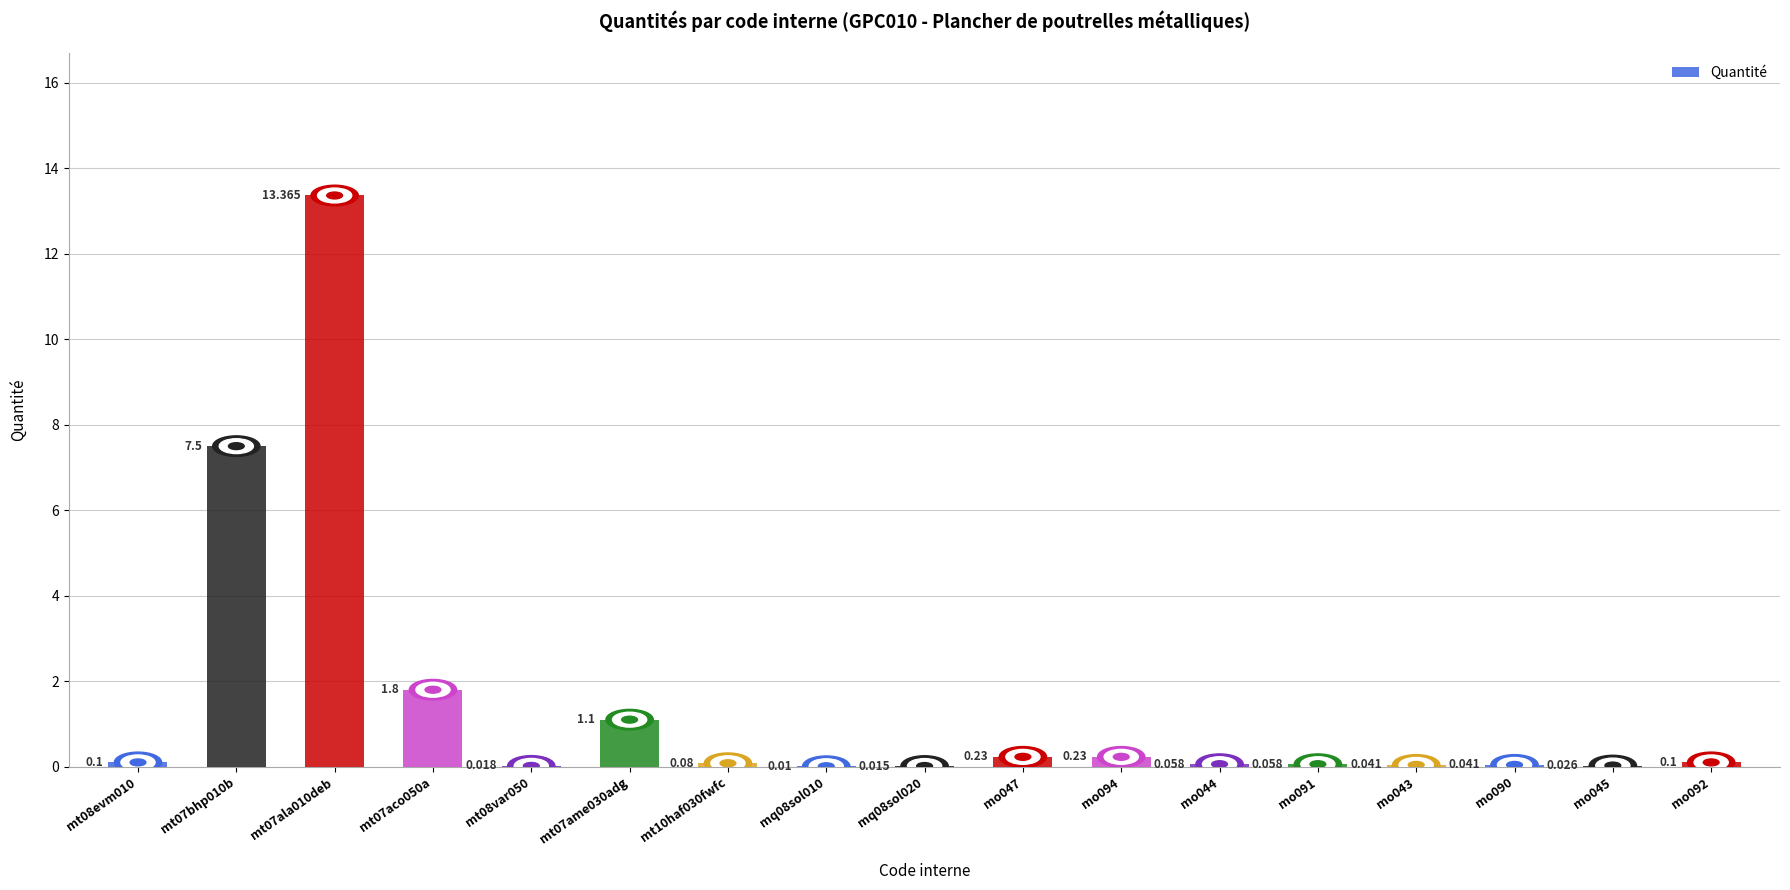

How many categories are shown in the chart?

17